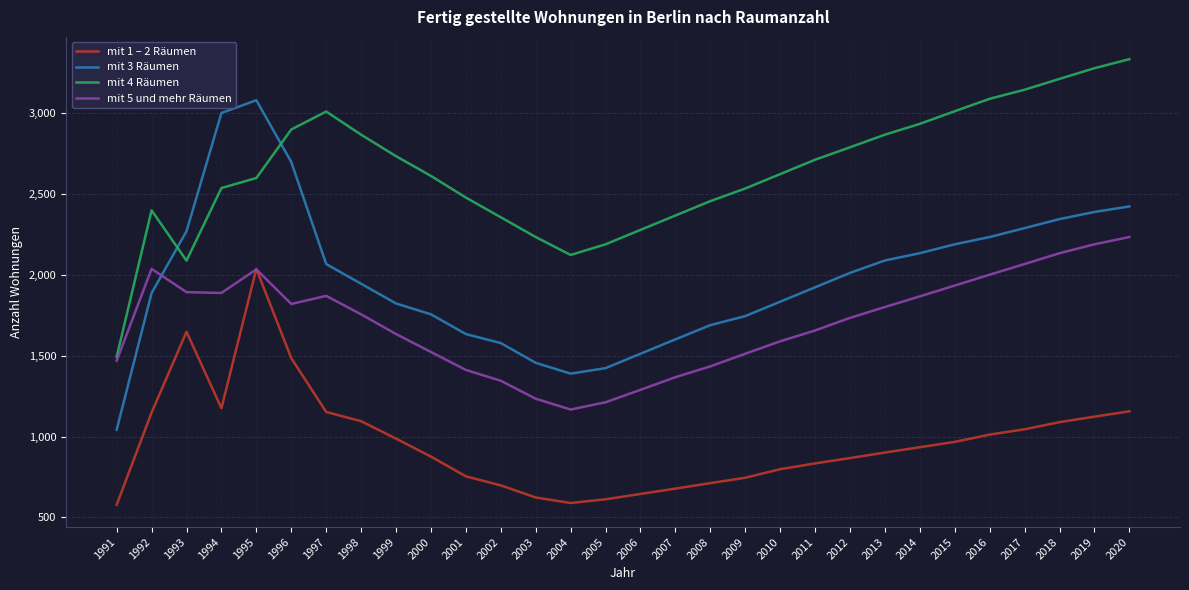

Where is the first local minimum for mit 4 Räumen?

1993